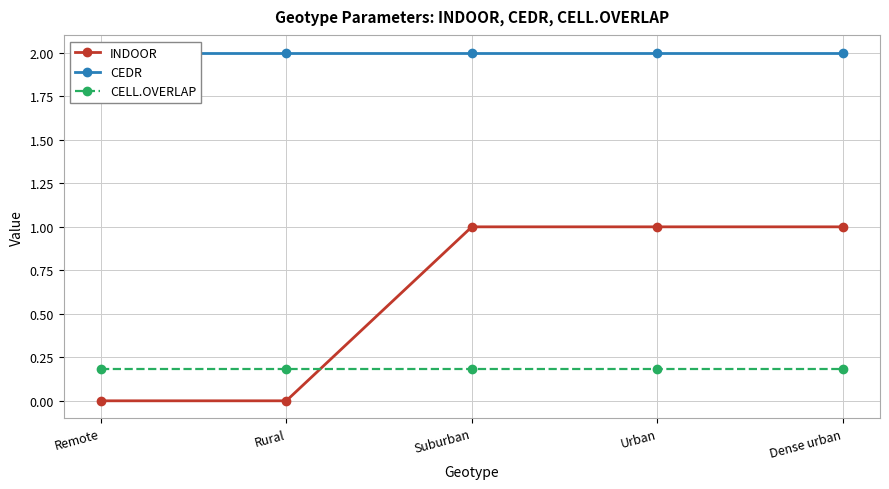

True or false: CEDR has a value of 2.7 at Remote.

False